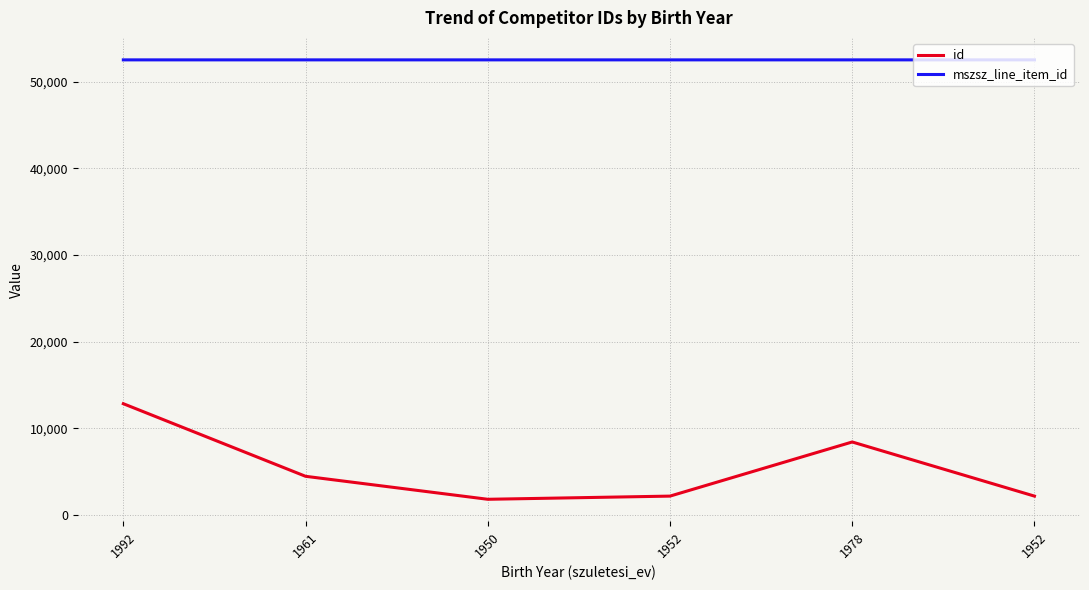

True or false: mszsz_line_item_id has more than 0 interior local peaks.

False